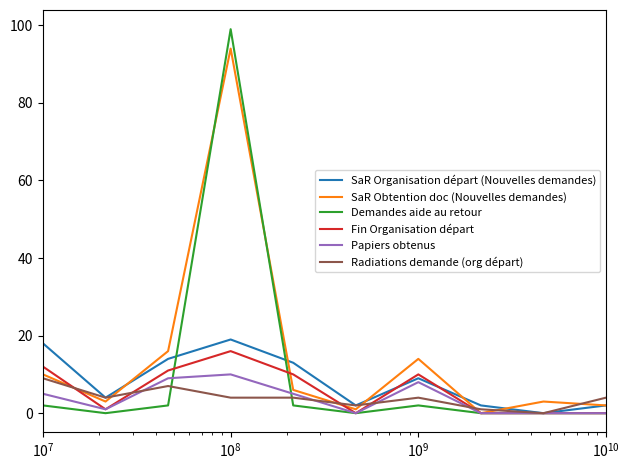

Which series has the largest range (max minus min)?

Demandes aide au retour